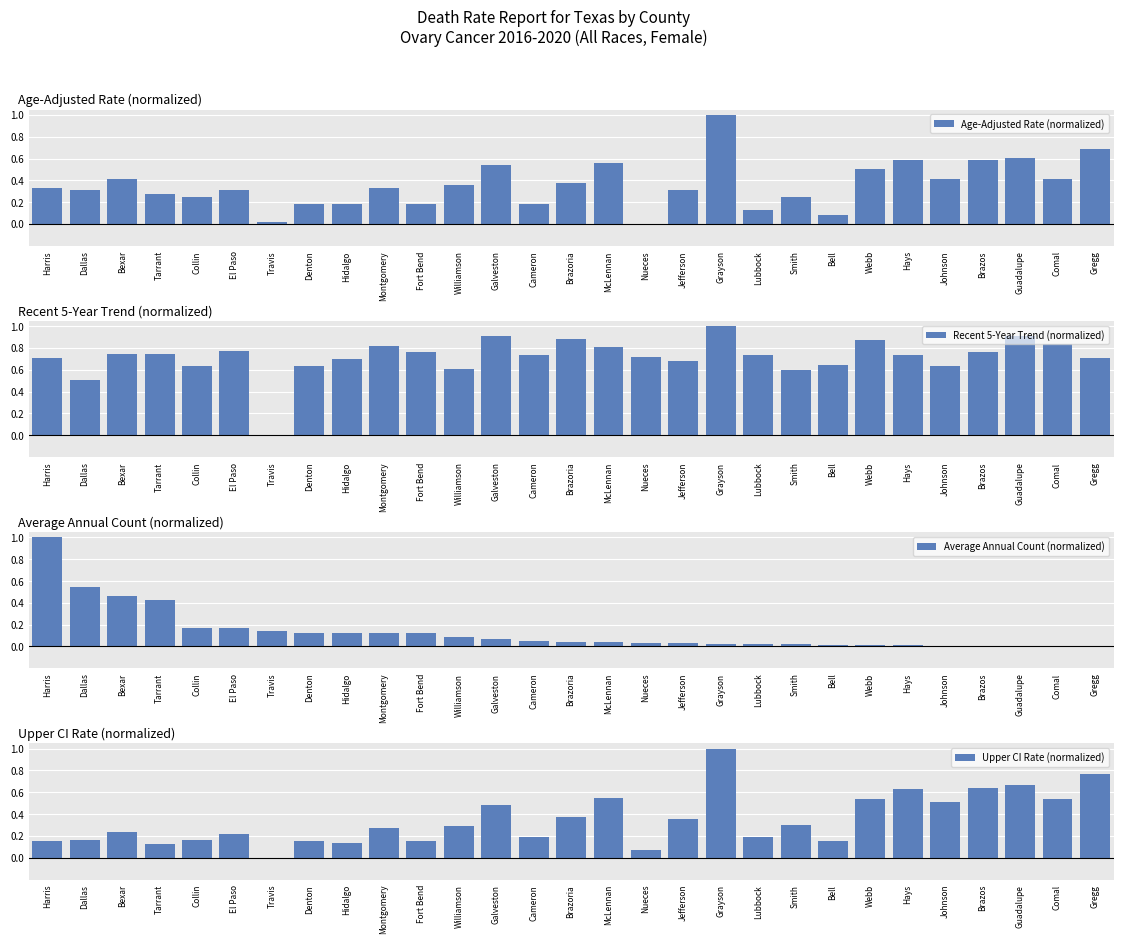

How many groups of bars are there?

29